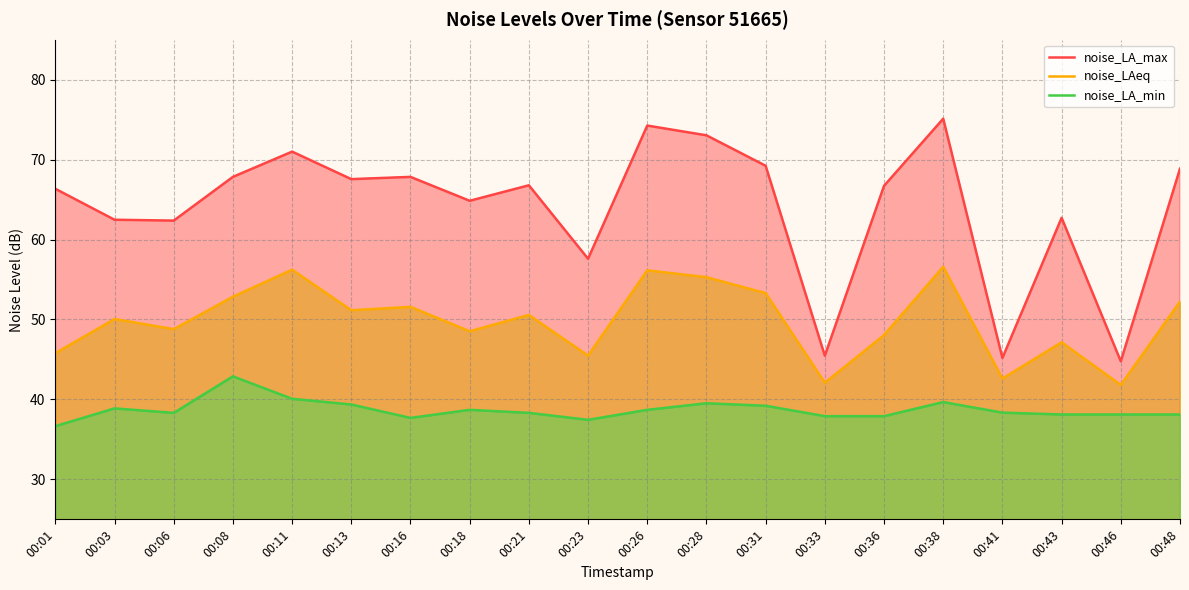

How many interior local peaks does the noise_LAeq series have?

7